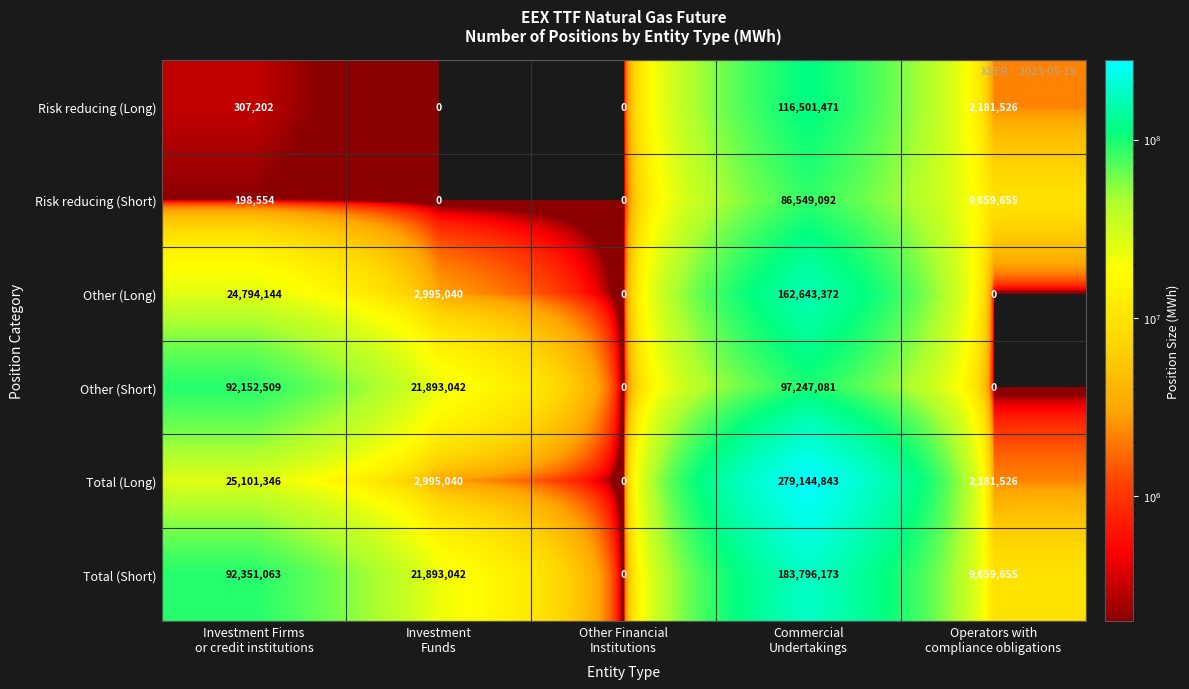

Reading right to left, what are all the values shown in this chart?

Risk reducing (Long): 2181526	116501471	0	0	307202
Risk reducing (Short): 9659655	86549092	0	0	198554
Other (Long): 0	162643372	0	2995040	24794144
Other (Short): 0	97247081	0	21893042	92152509
Total (Long): 2181526	279144843	0	2995040	25101346
Total (Short): 9659655	183796173	0	21893042	92351063